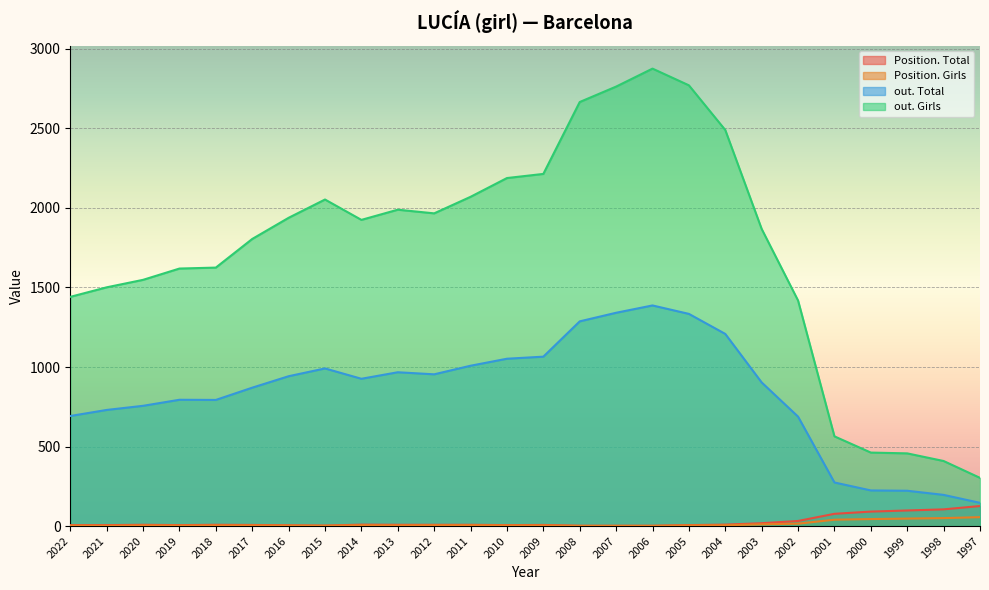

What are all the series names shown in the legend?

Position. Total, Position. Girls, out. Total, out. Girls